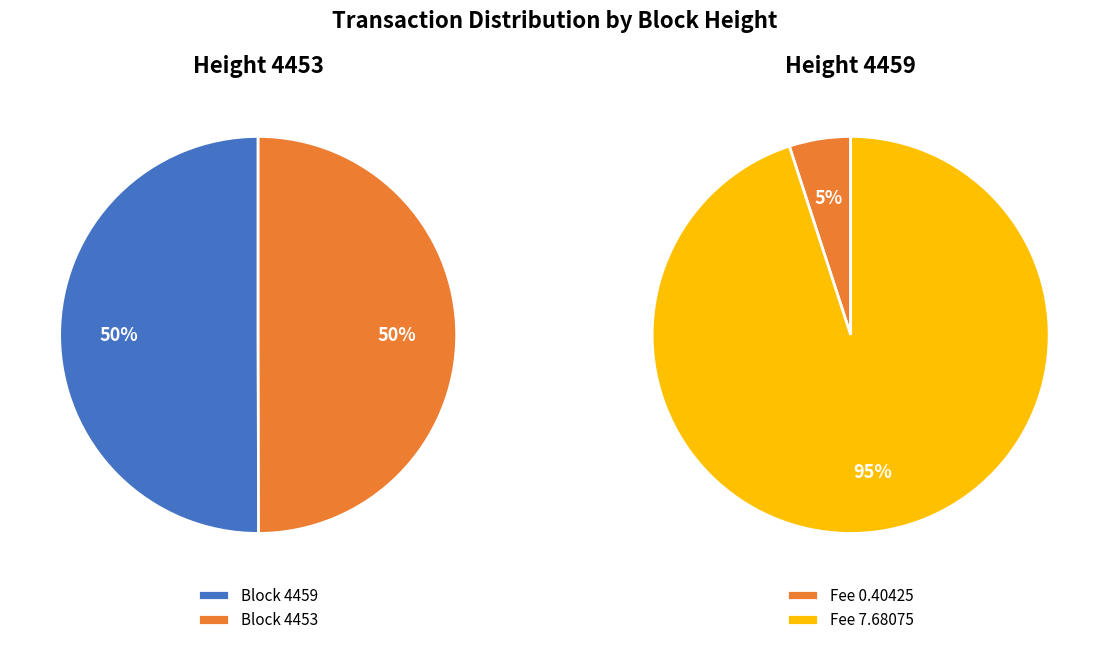

Rank the categories by value from highest to lowest.

4459, 4453